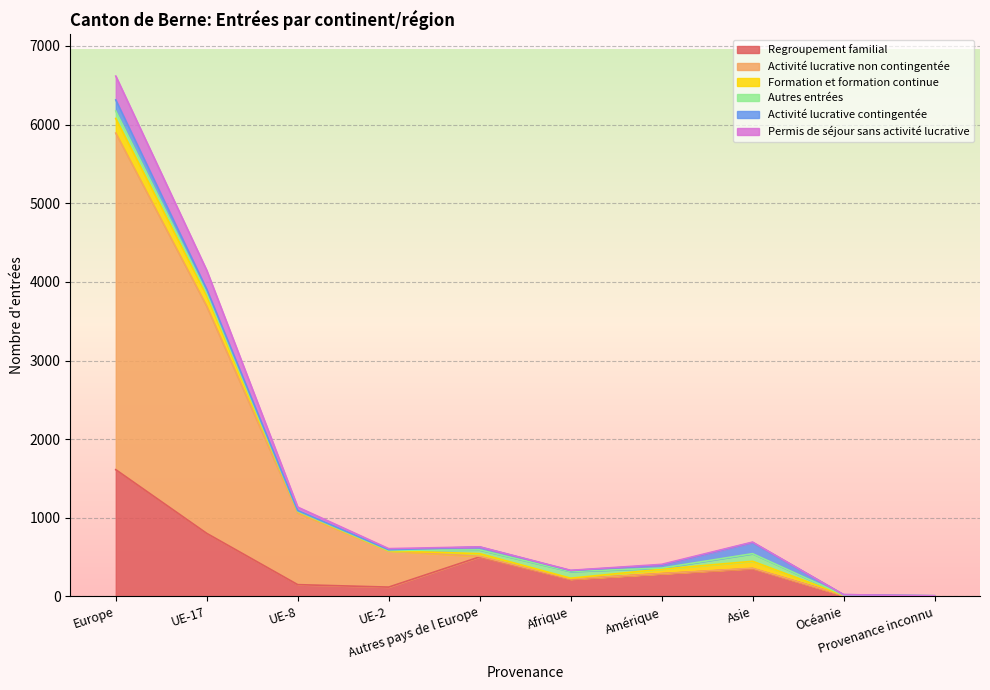

What is the highest value of the Regroupement familial series?

1612